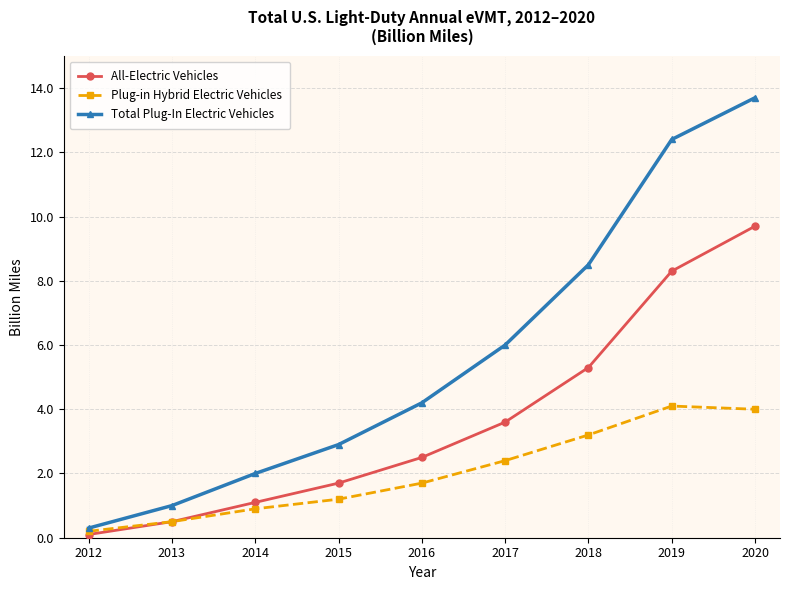

At which label does Plug-in Hybrid Electric Vehicles first exceed 1?

2015